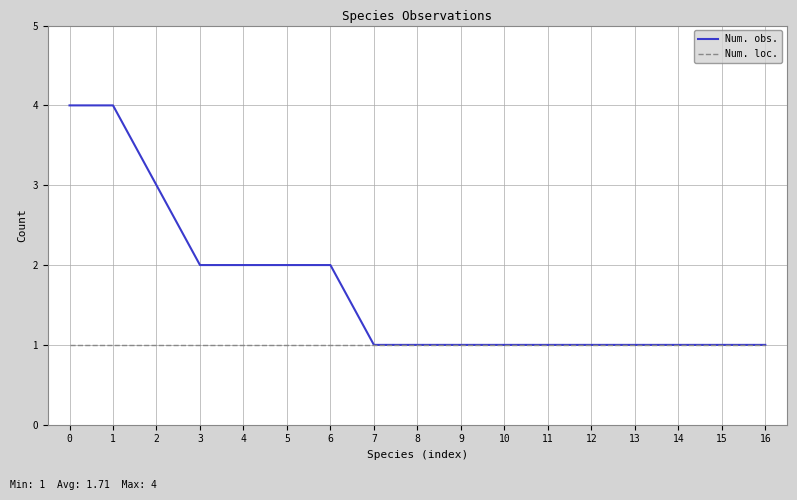

Read the Num. obs. value at 8.

1